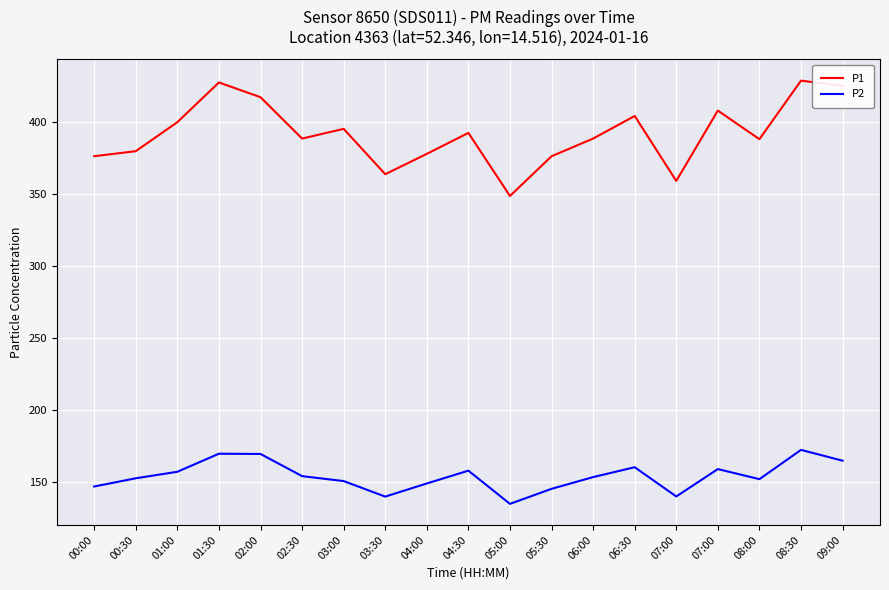

Which series changed the most between 06:00 and 09:00?

P1